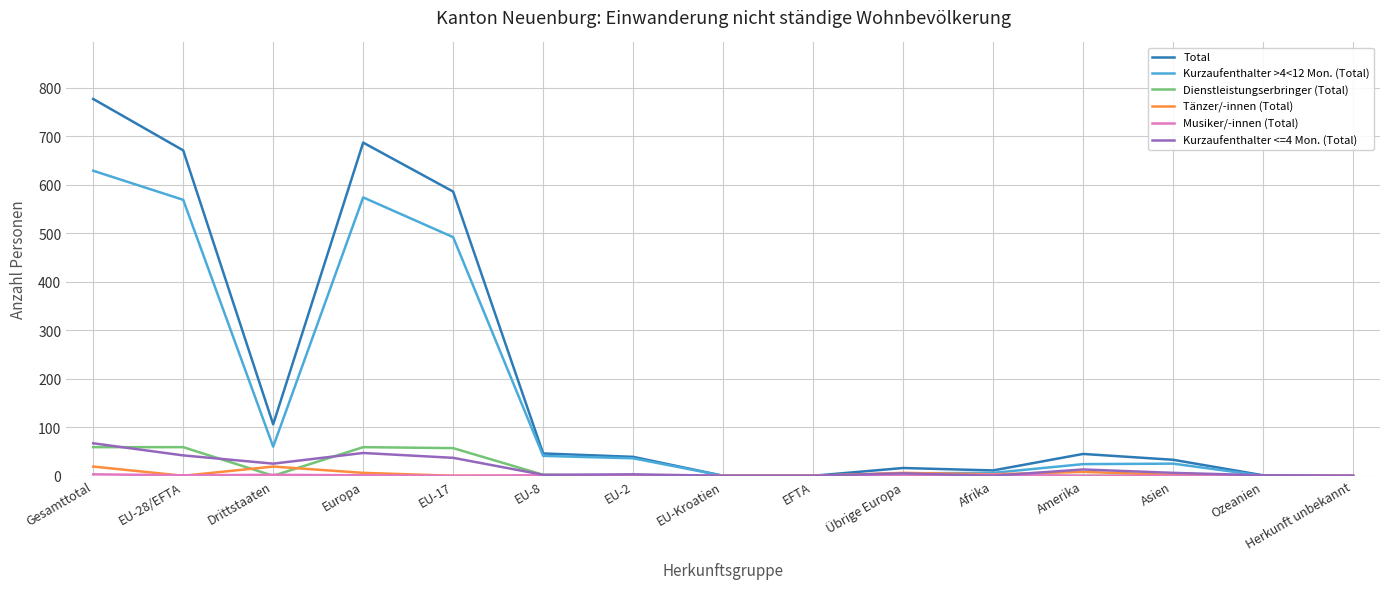

The value of Kurzaufenthalter >4<12 Mon. (Total) at Gesamttotal is 1087. True or false?

False